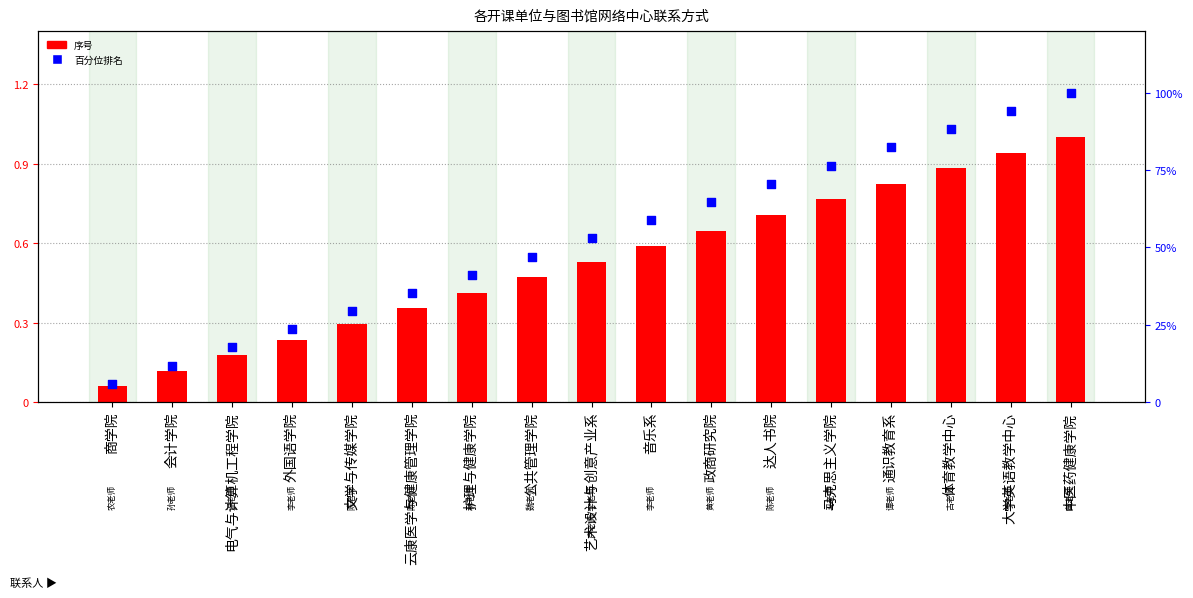

Which series has the widest spread of Y values?

百分位排名